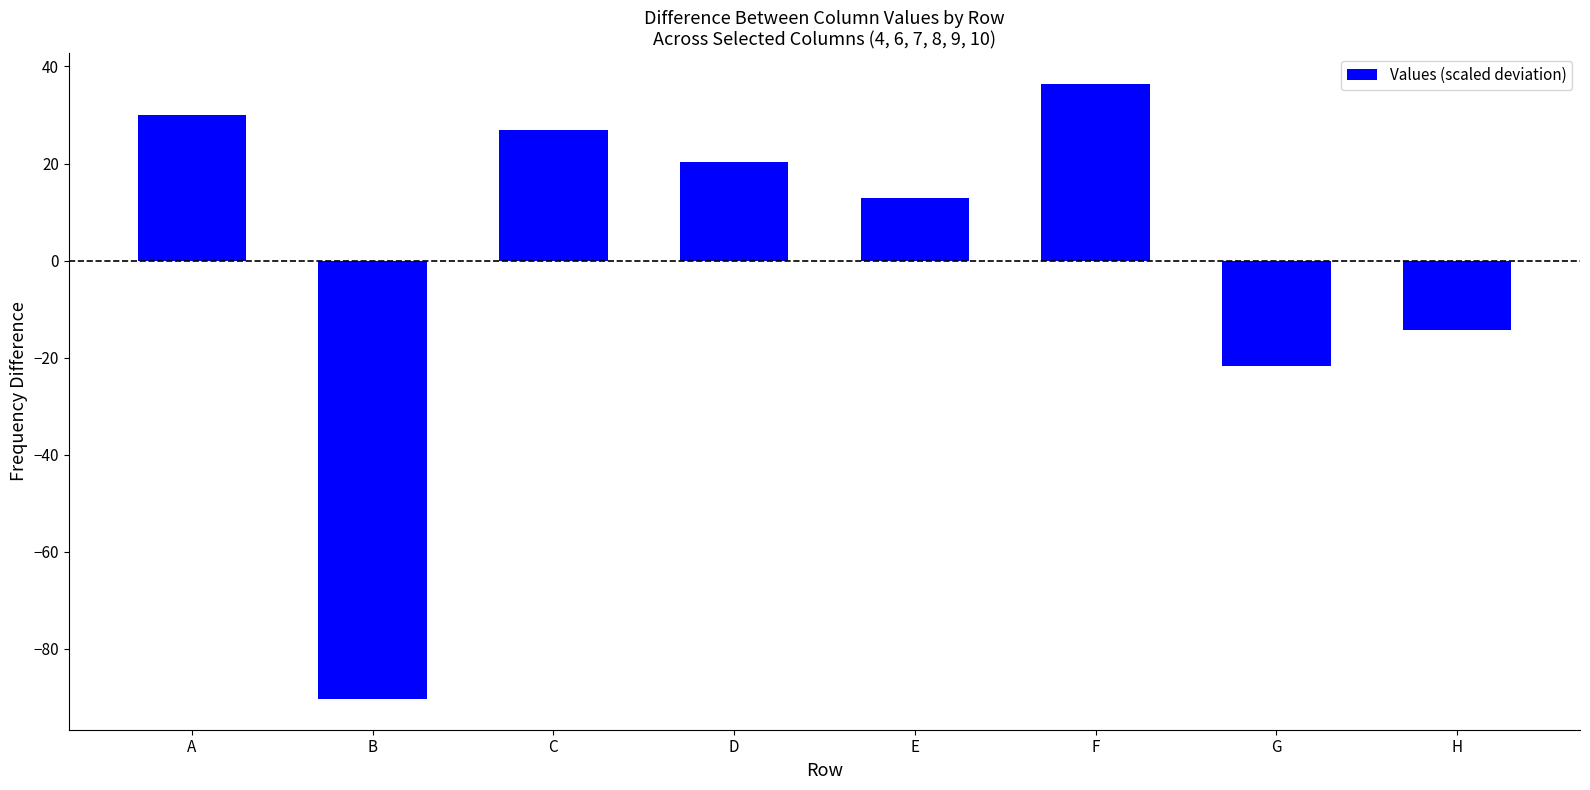

Where is the data nearest to the value -26?

G